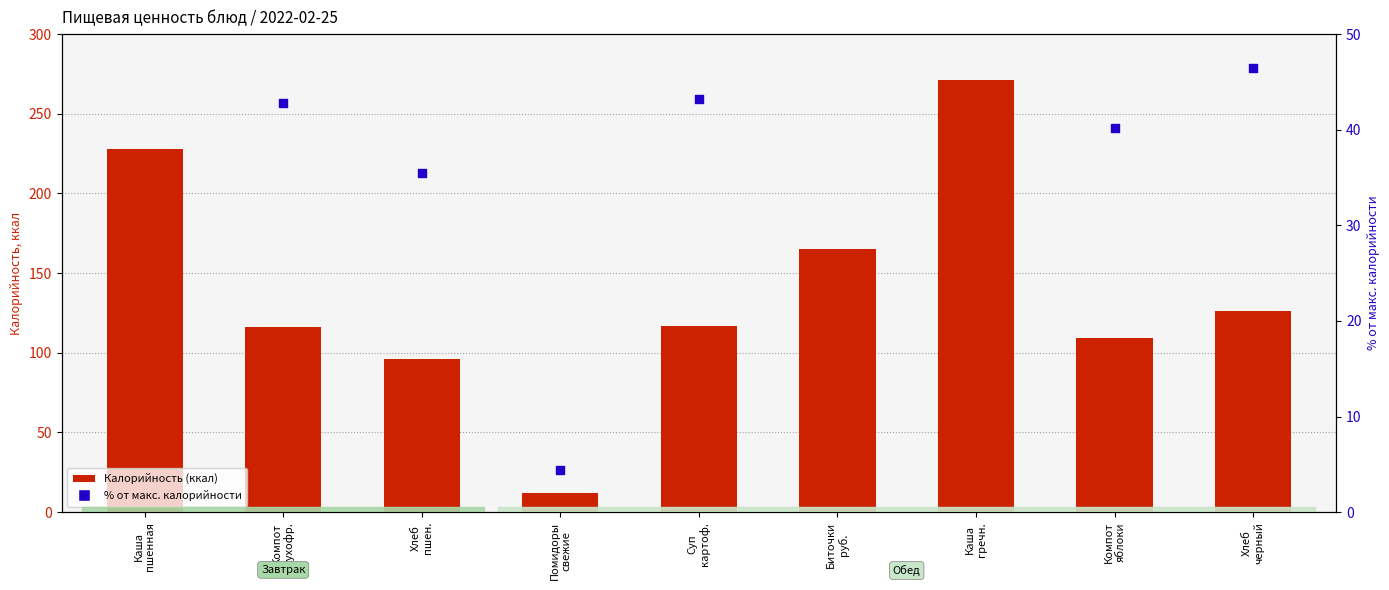

At how many categories does at least one series exceed 203?

2